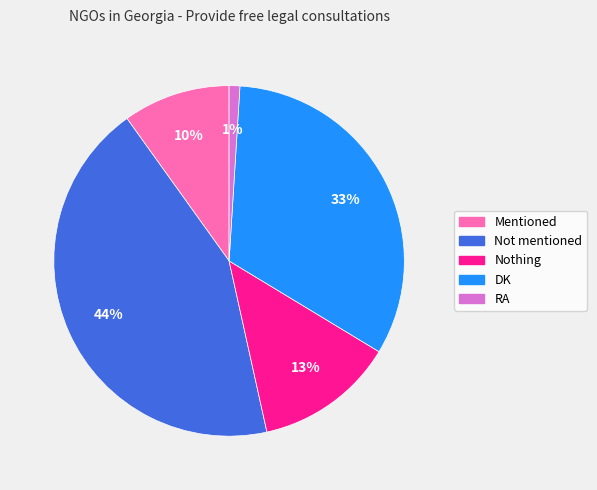

What is the largest slice in the pie chart?

Not mentioned